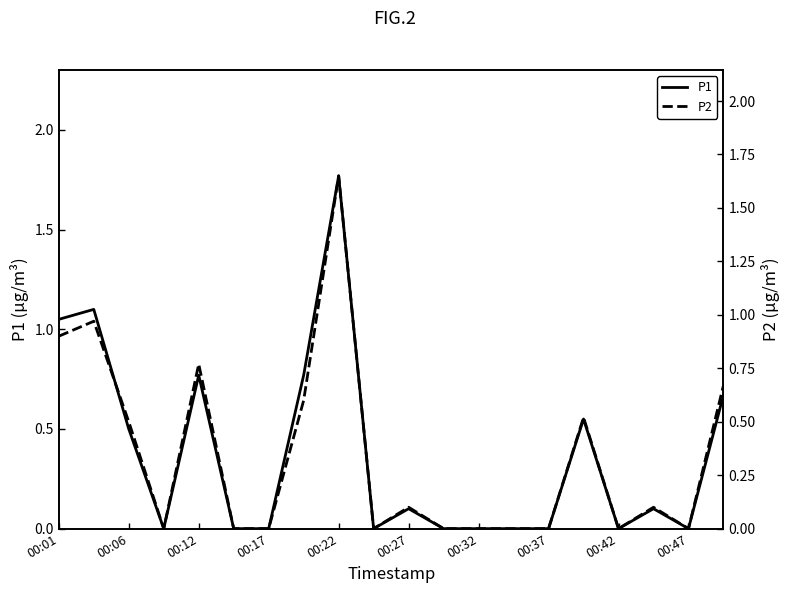

Which series changed the most between 00:37 and 00:47?

P1